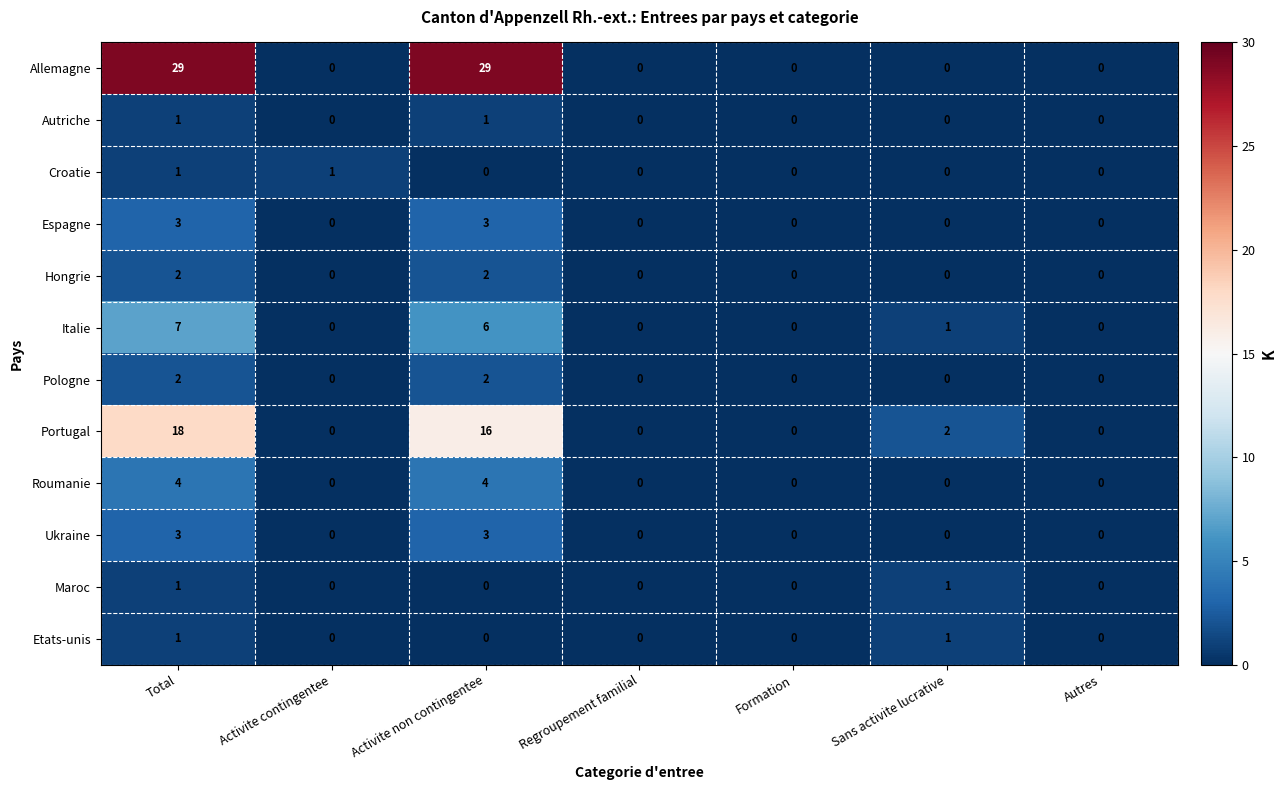

At which category is the sum across all series the highest?

Total